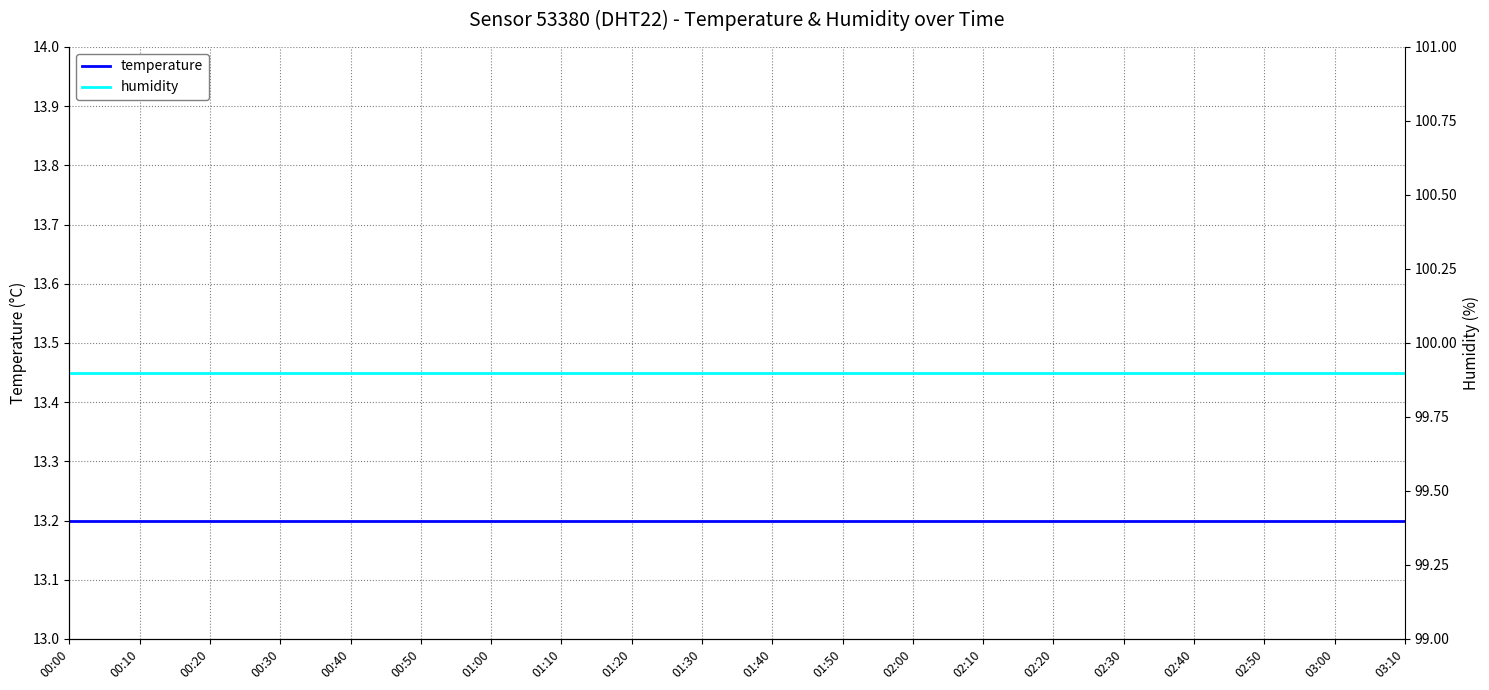

List the series in order of their peak value, highest first.

humidity, temperature